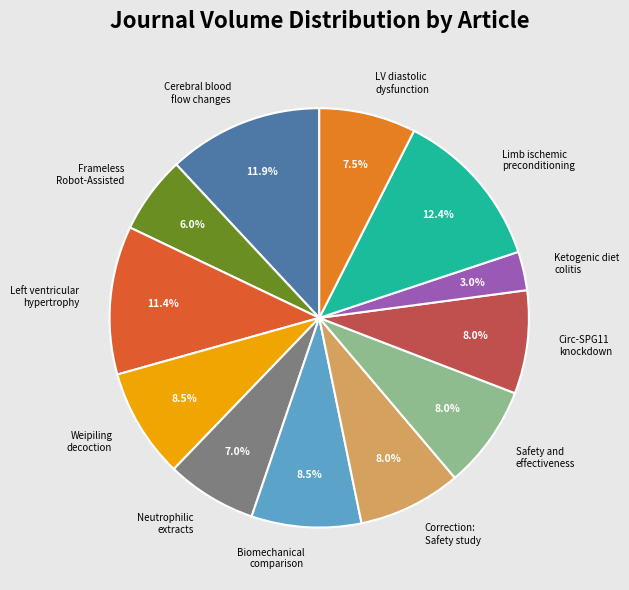

Does any single category account for the majority?

No